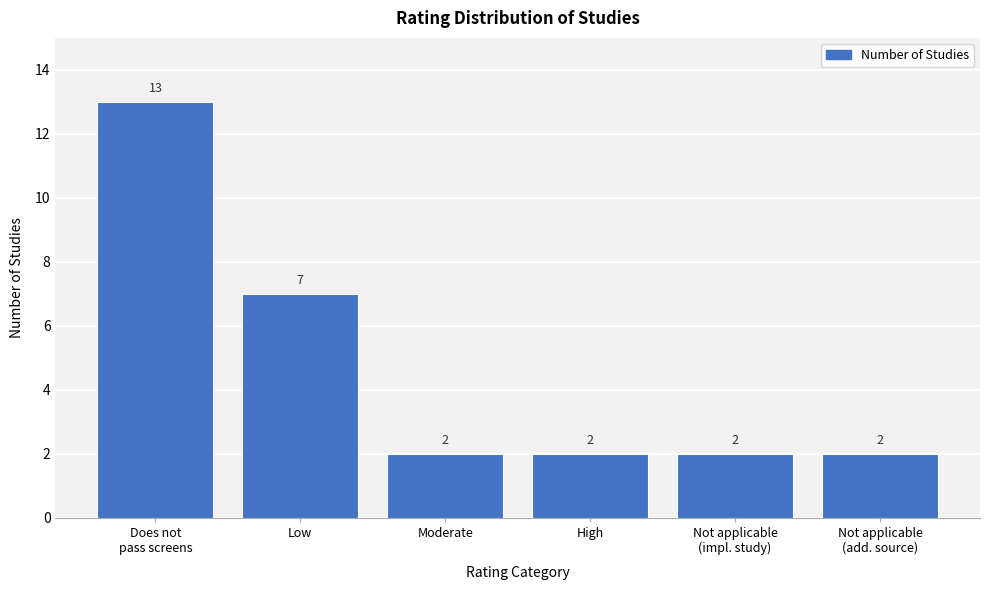

Reading left to right, extract all data points from this chart.

13	7	2	2	2	2